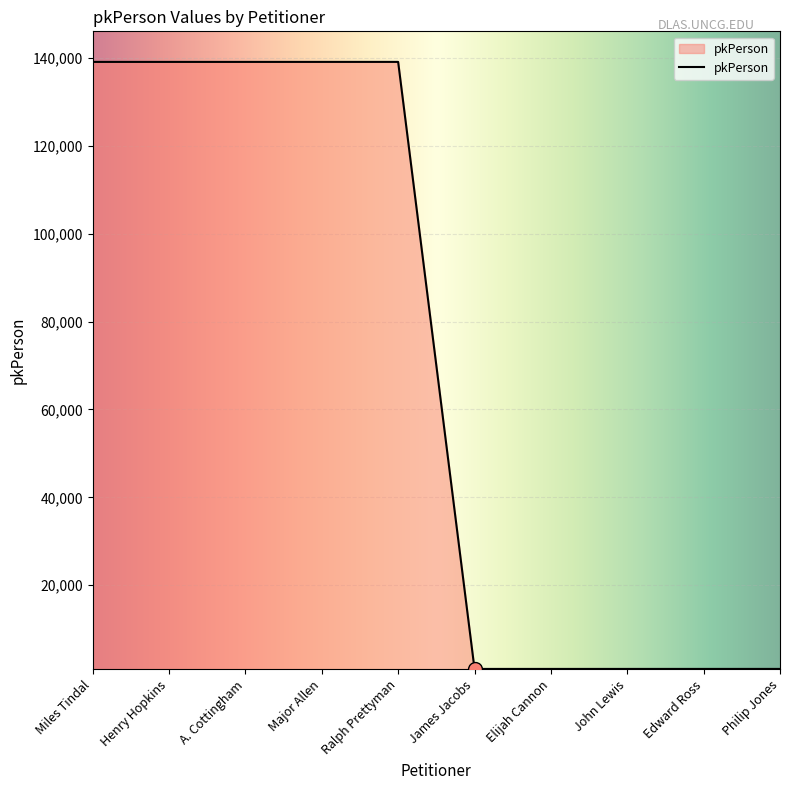

The chart shows a value of 199367 at Ralph Prettyman. True or false?

False